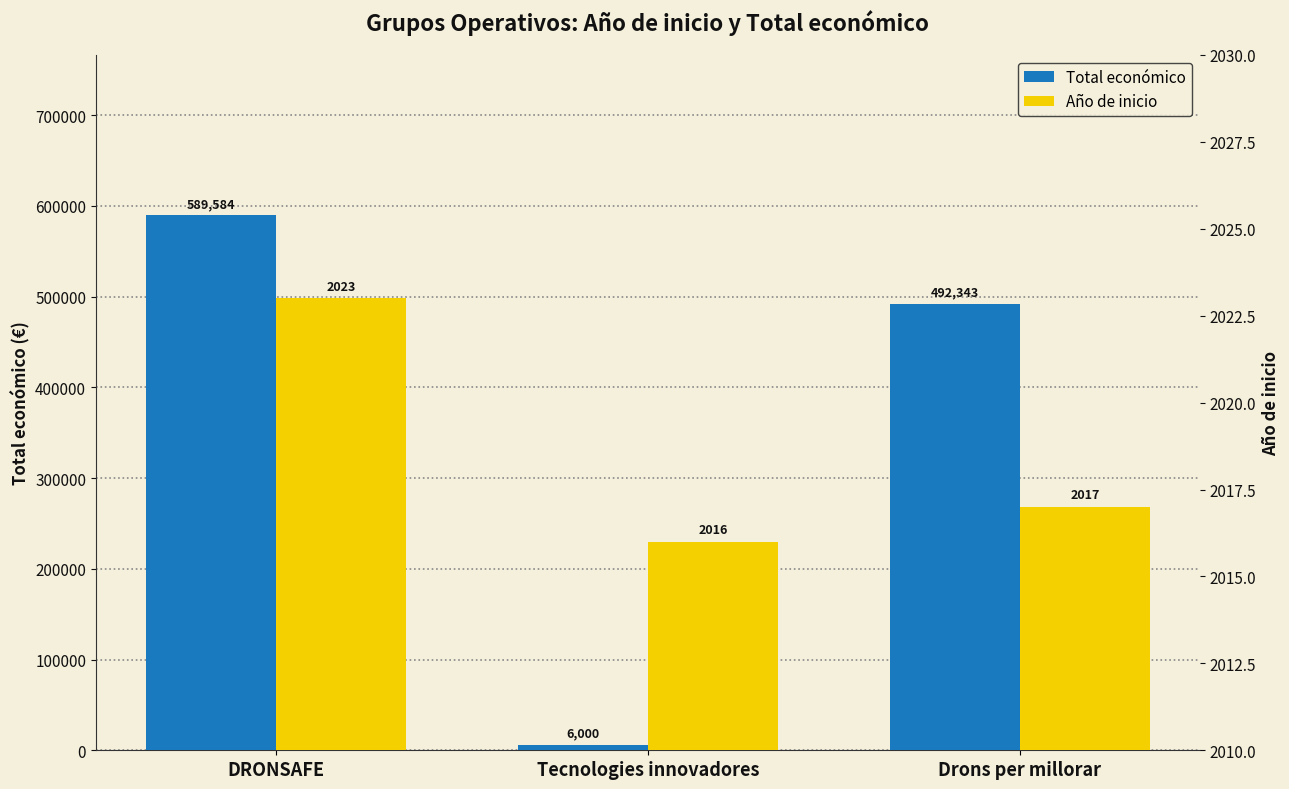

How many data points in Total económico are above 492343?

1